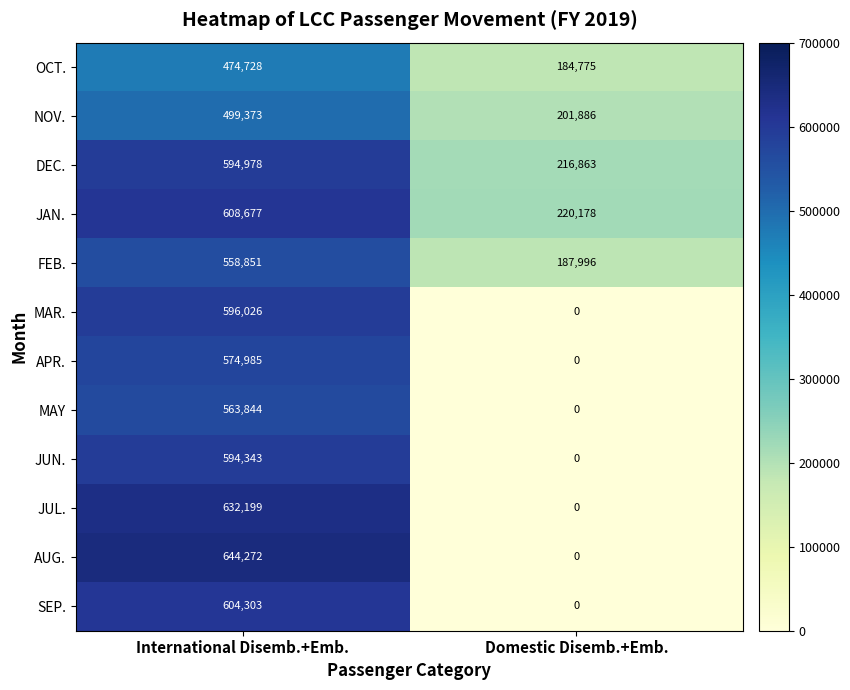

The FEB. series shows 882497 at International Disemb.+Emb.. True or false?

False